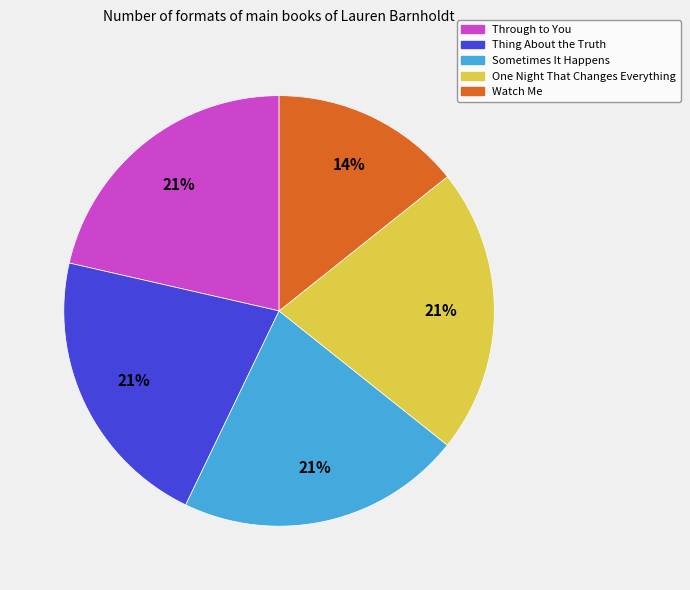

Does Thing About the Truth account for over 50% of the chart?

No